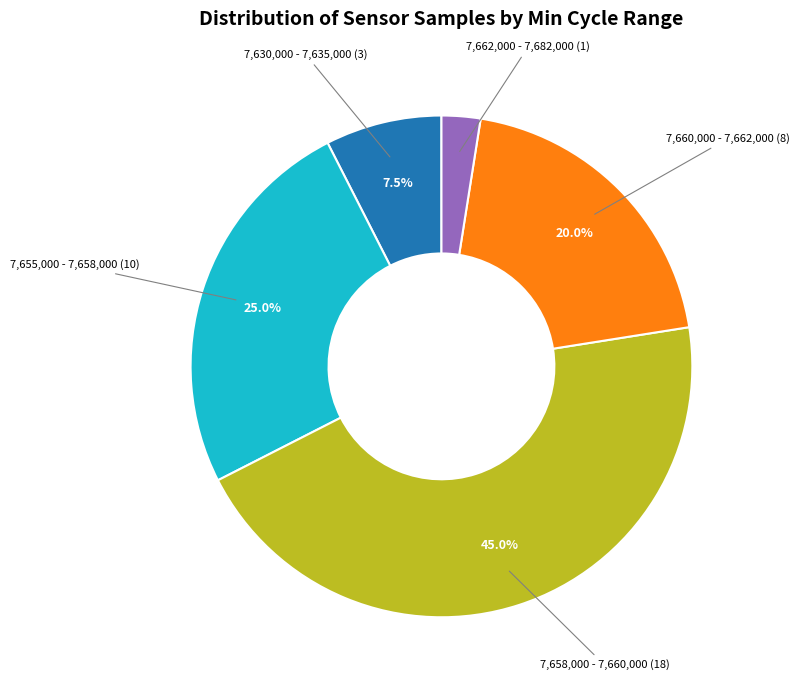

Is there a majority slice in this chart?

No